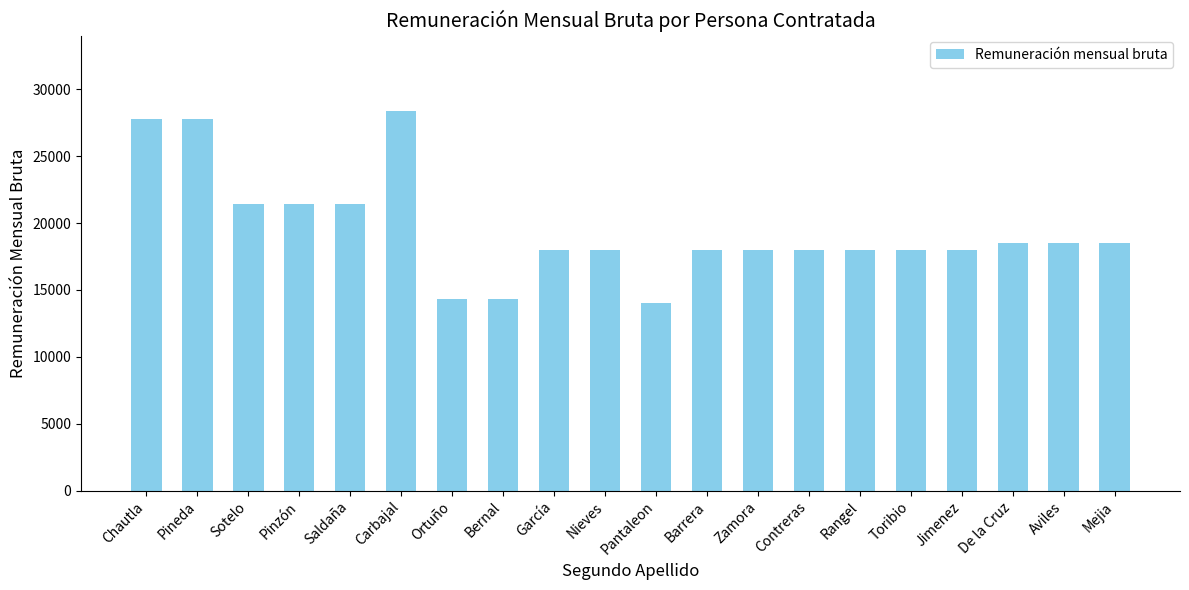

What is the change in value from Chautla to Sotelo?

-6327.8